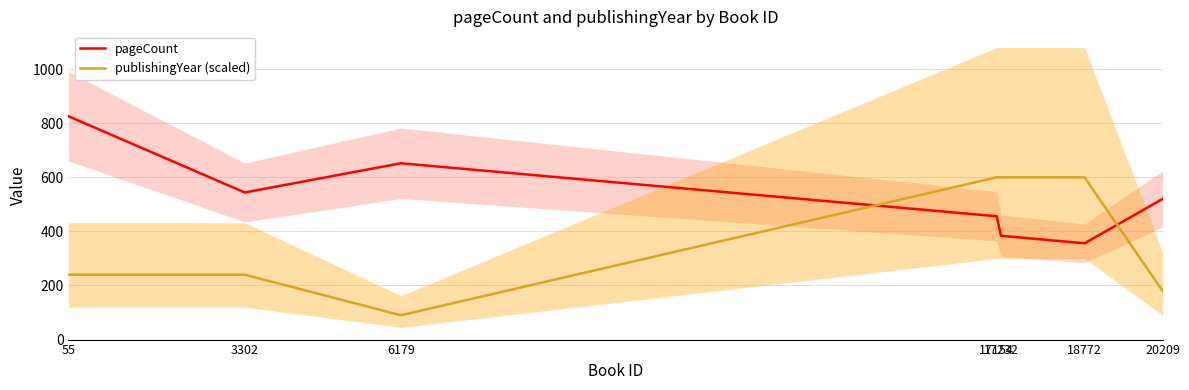

What is the sum of the pageCount values at 20209 and 3302?

1064